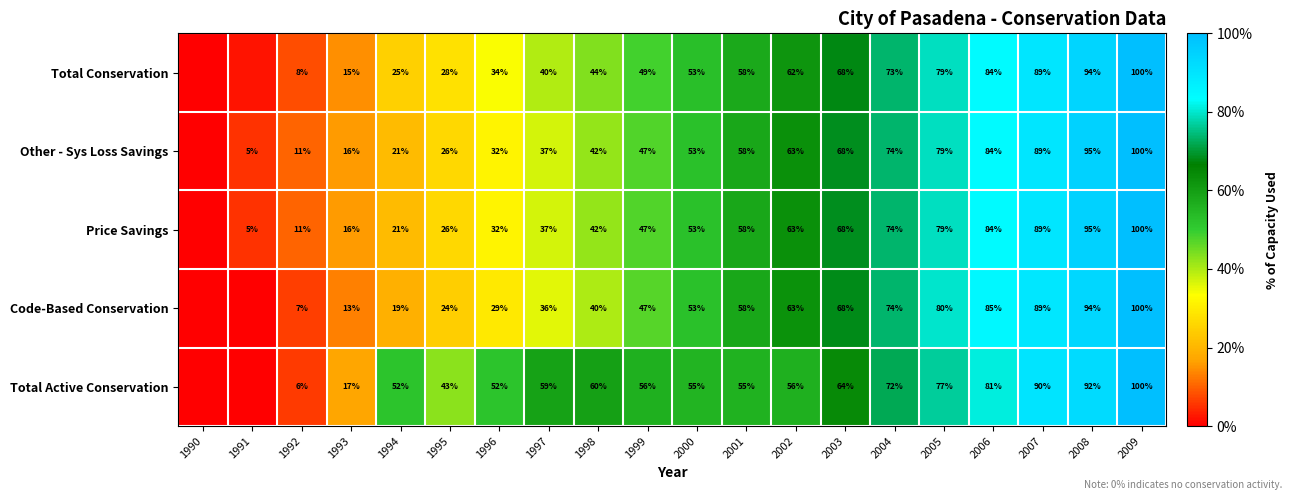

Which series has the widest spread of values?

Total Active Conservation